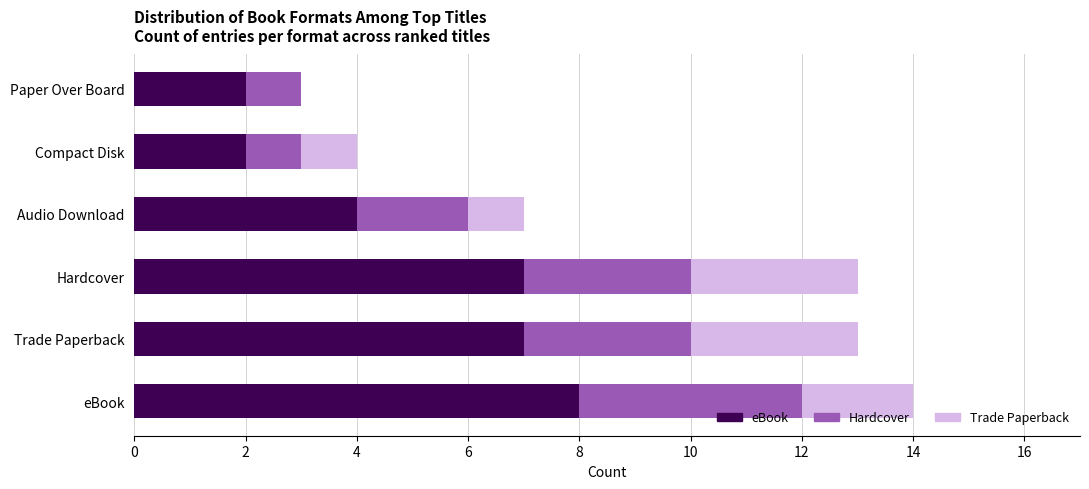

What is the total value across all series at Paper Over Board?

3